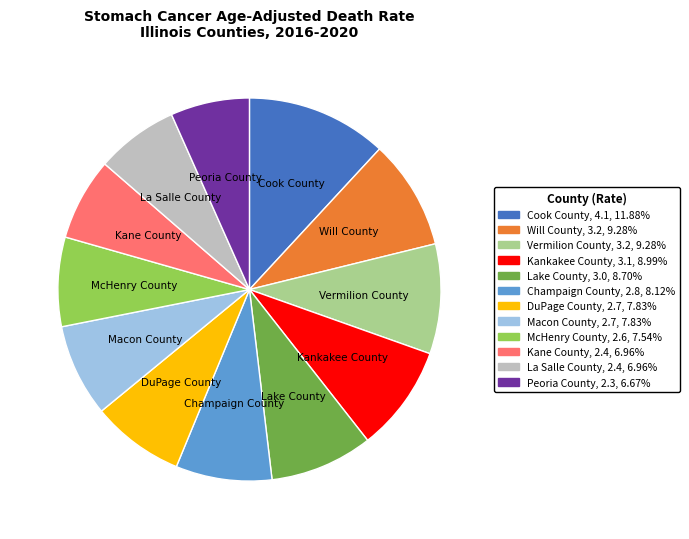

What is the ratio of the value at Macon County to the value at Lake County?

0.9